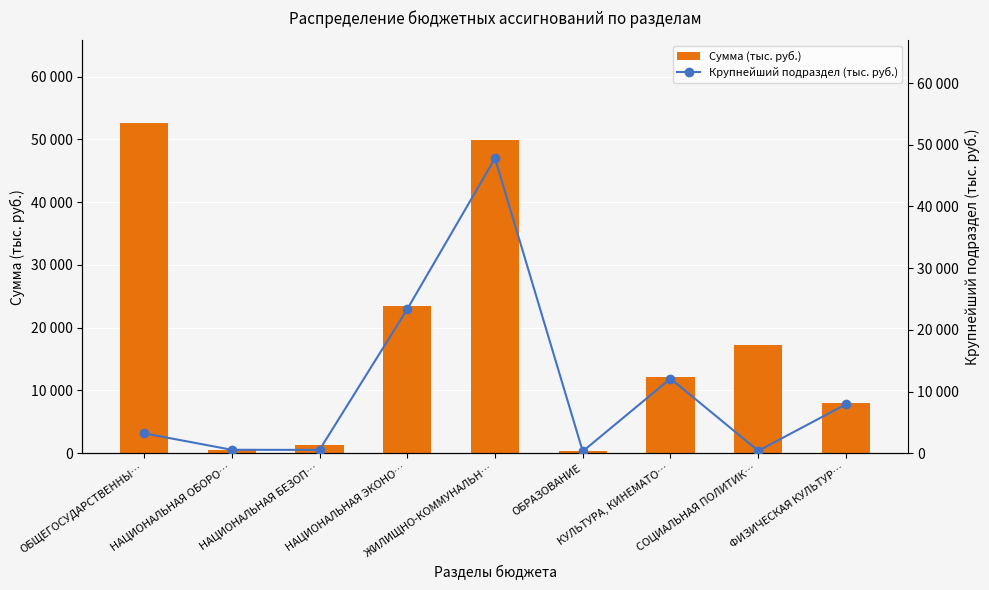

Where is Сумма (тыс. руб.) nearest to the value 26459?

НАЦИОНАЛЬНАЯ ЭКОНО…